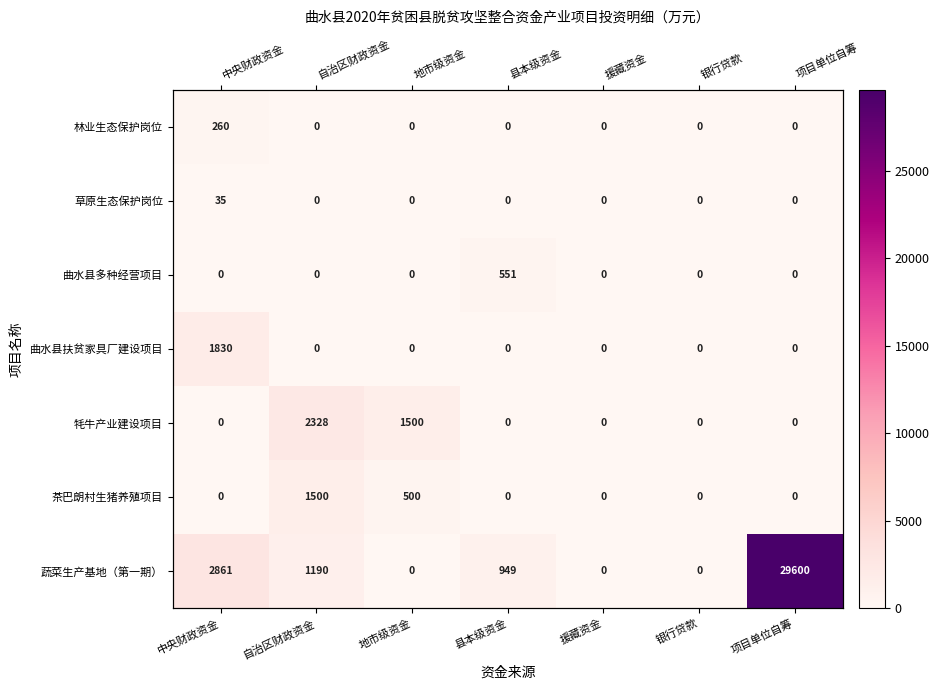

How many data points does each series have?

7